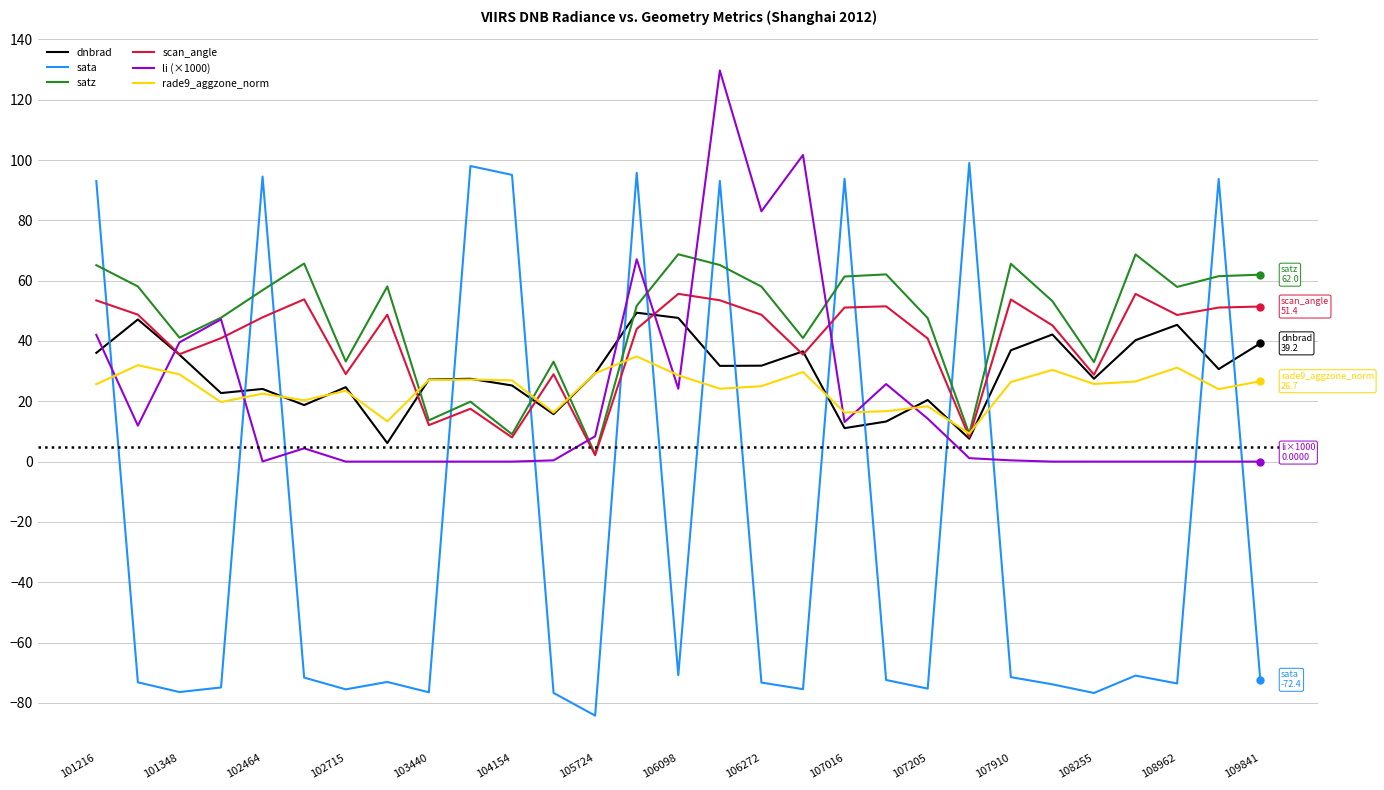

Which series has the largest range (max minus min)?

sata